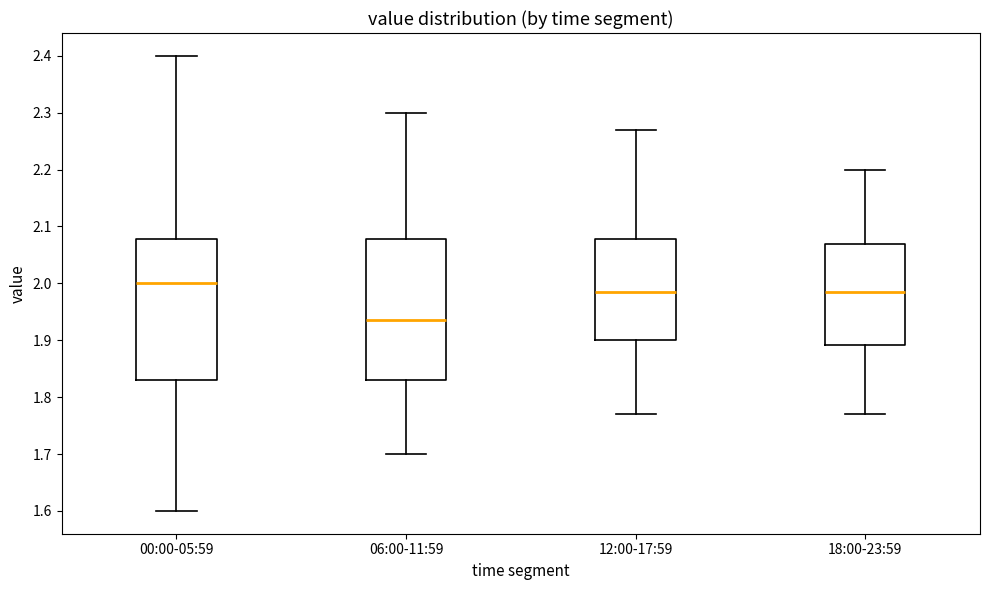

Reading left to right, transcribe this box plot: for each box, give where its median line is, the range the box spans, and where its two whiskers end, as read against the y-axis. The values are not printed on the chart, so give them approximately, as read against the axis.

00:00-05:59: median 2.00, box 1.83 to 2.08, whiskers 1.60 to 2.40
06:00-11:59: median 1.94, box 1.83 to 2.08, whiskers 1.70 to 2.30
12:00-17:59: median 1.99, box 1.90 to 2.08, whiskers 1.77 to 2.27
18:00-23:59: median 1.99, box 1.89 to 2.07, whiskers 1.77 to 2.20